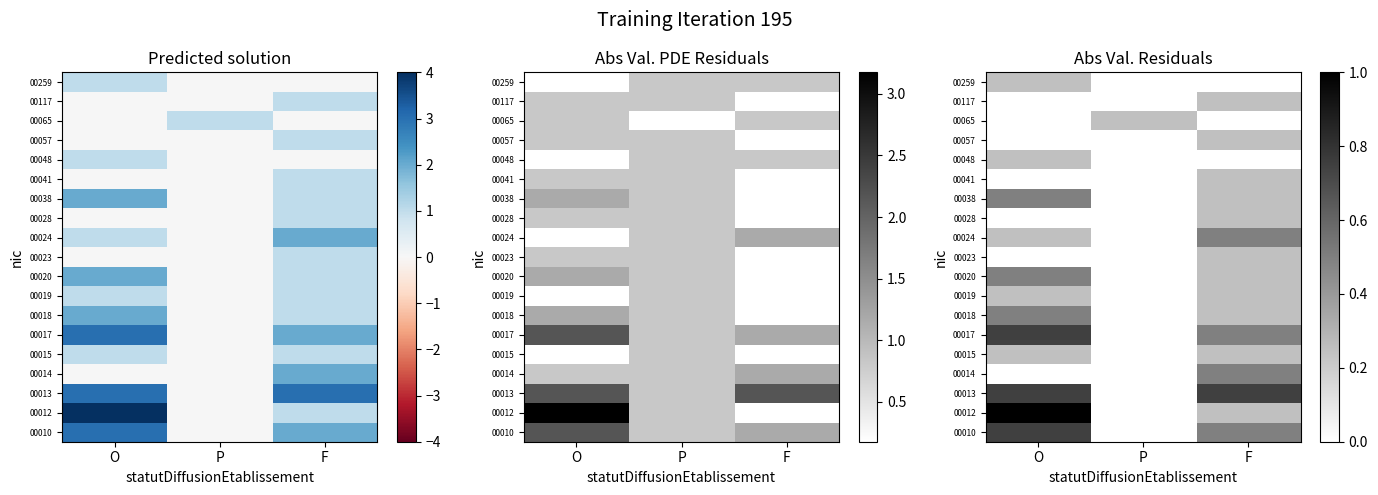

Is it true that 00018 equals 0.0 at P?

True